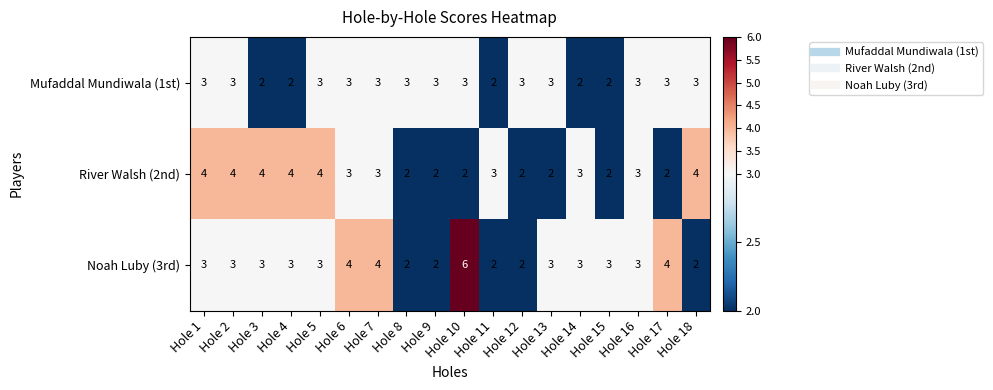

The value of Noah Luby (3rd) at Hole 16 is 3. True or false?

True